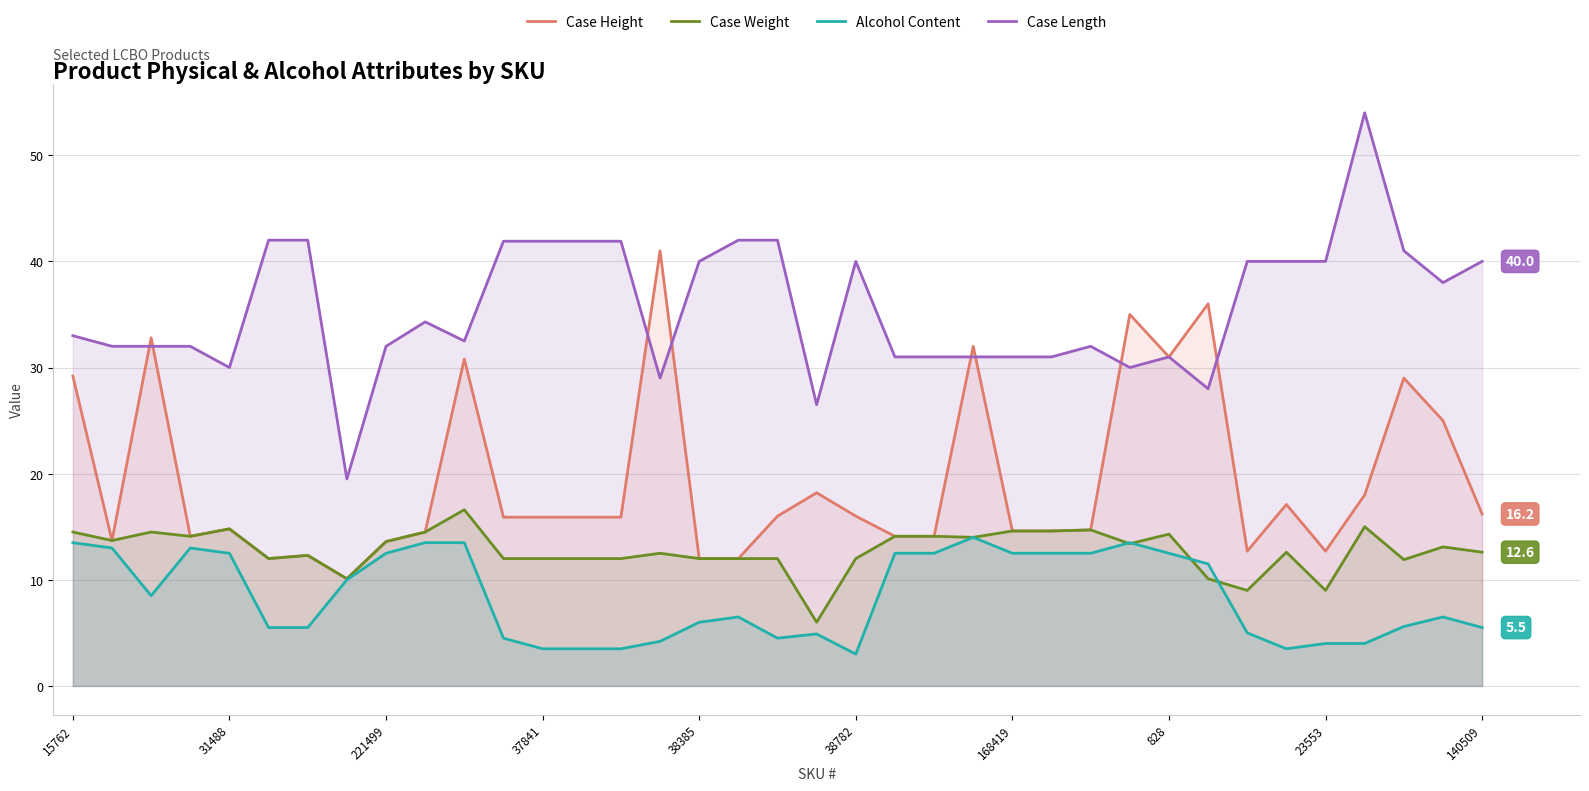

How many data points does each series have?

37